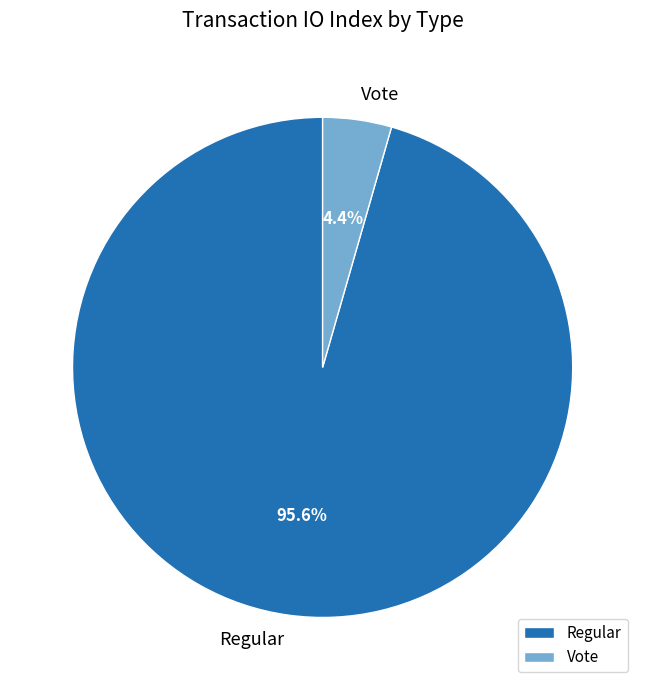

Combined, what portion of the pie is Regular and Vote?

100.0%